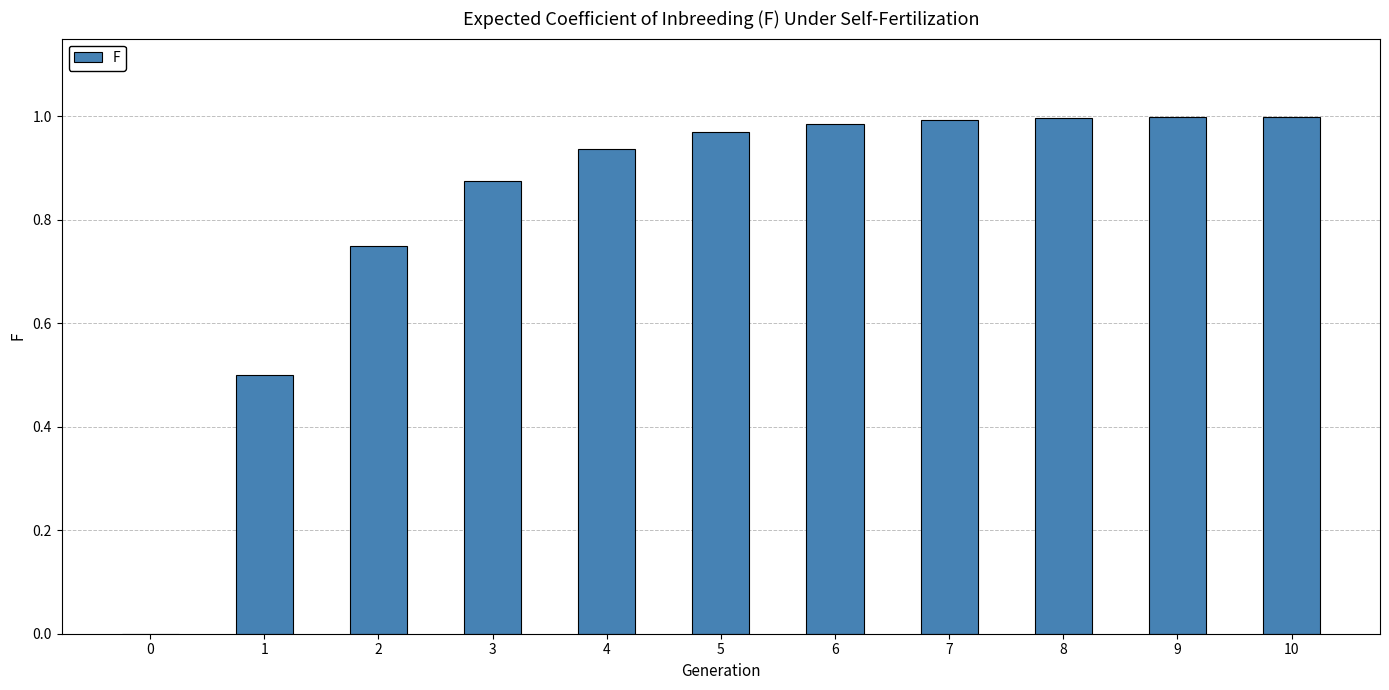

What is the sum of all values?

9.0